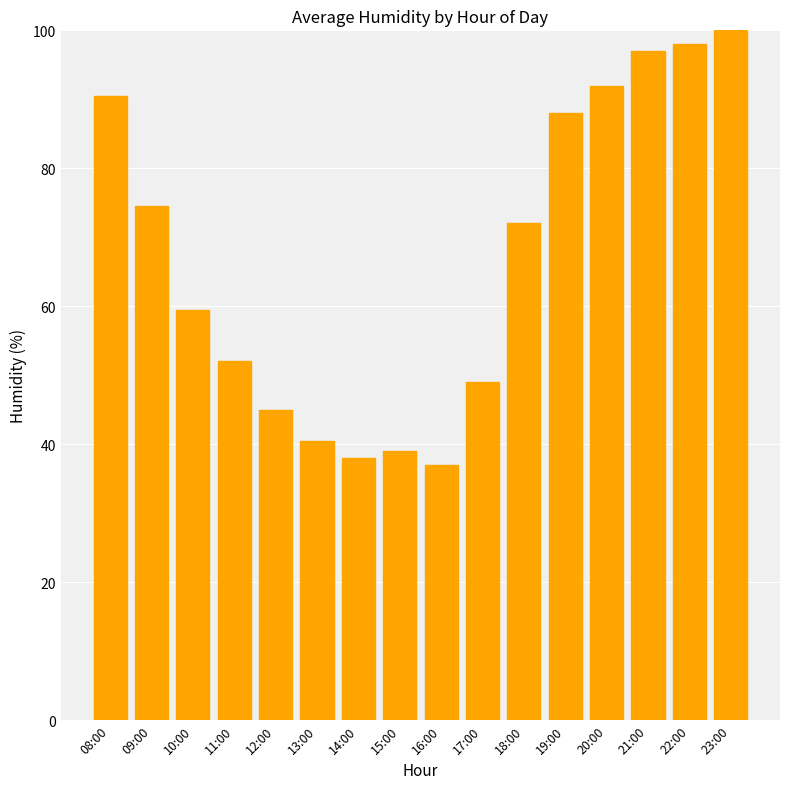

Where is the data nearest to the value 68?

18:00